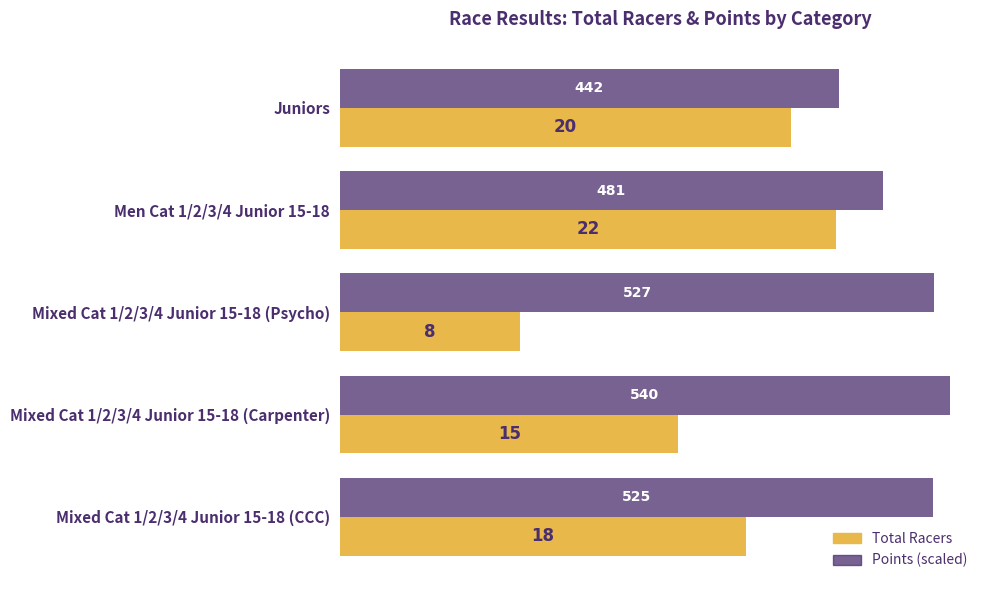

Rank the series by their maximum value, from highest to lowest.

Points (scaled), Total Racers